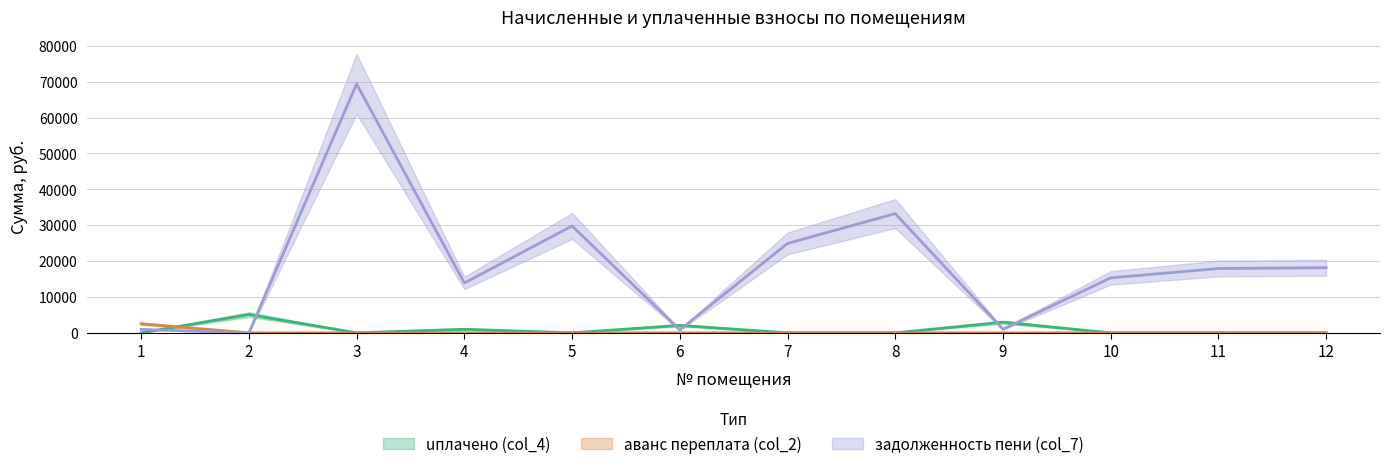

True or false: задолженность пени (col_7) has a value of 27057.8 at 10.

False